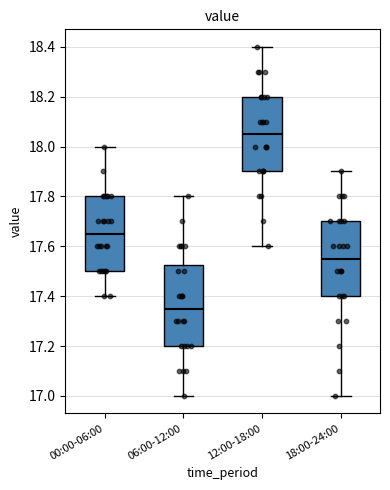

Where does the upper whisker of the box for 00:00-06:00 end on the y-axis? The values are not printed on the chart, so give them approximately, as read against the axis.

18.00